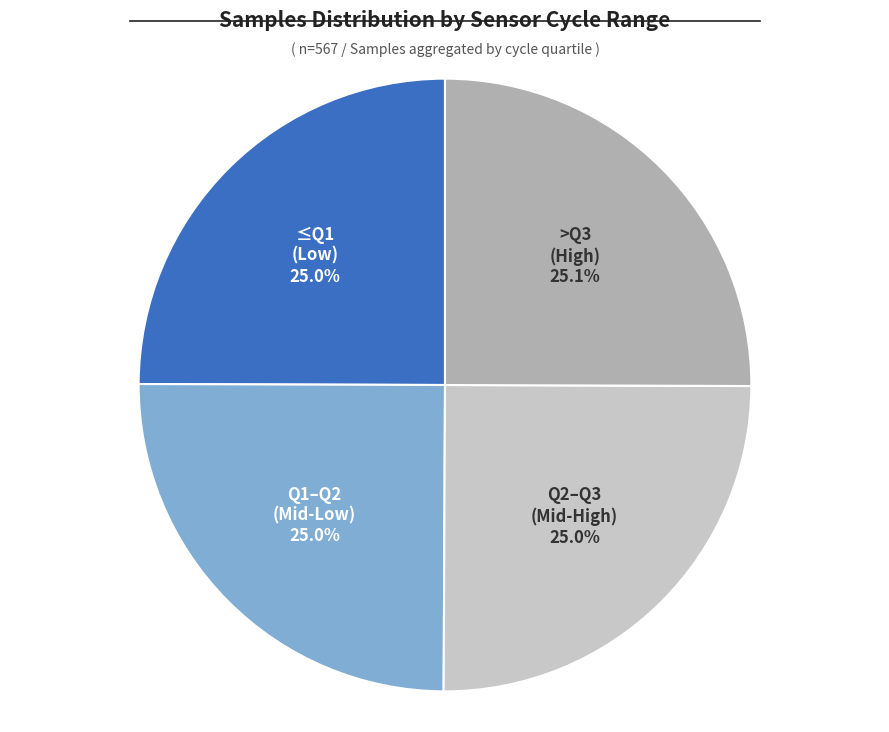

To the nearest percent, what is the average slice percentage?

25%